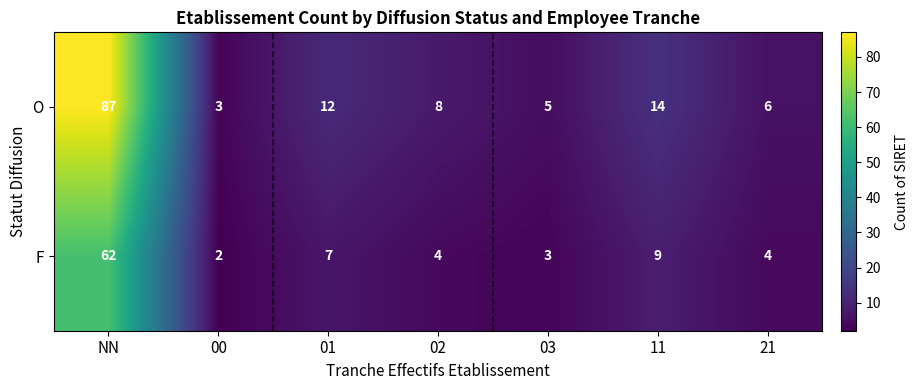

What is the minimum value shown in the chart?

2